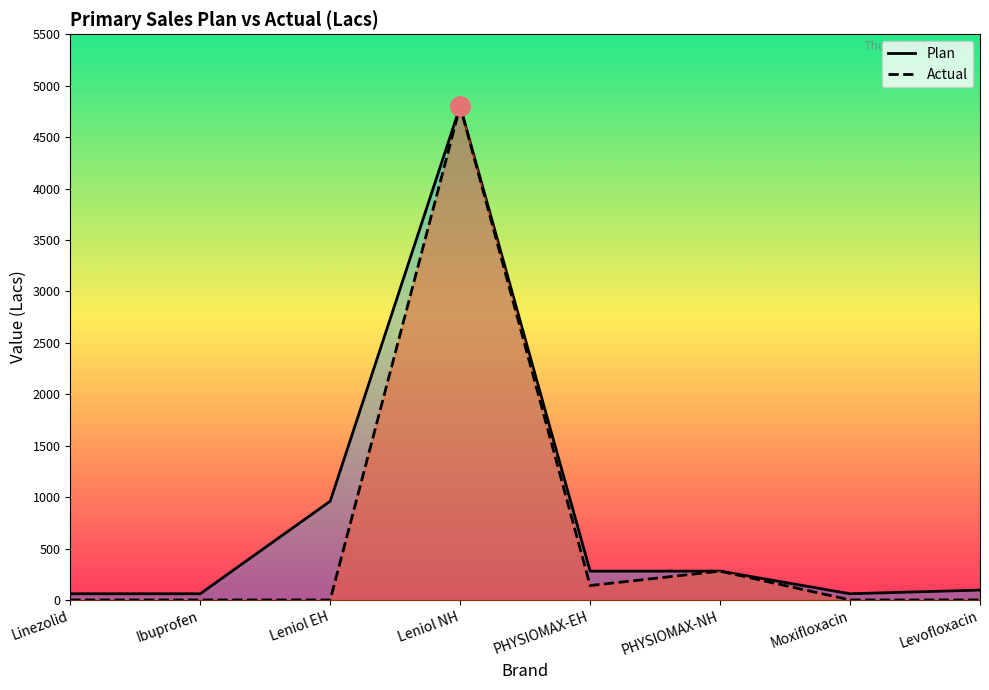

What is the spread (max minus min) of values at Moxifloxacin?

60